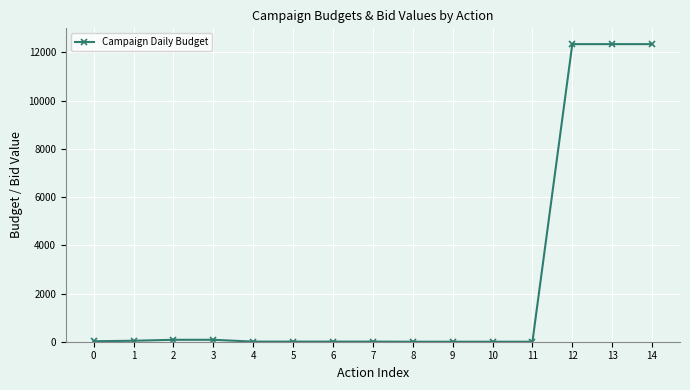

The value at 12 is 20428.0. True or false?

False